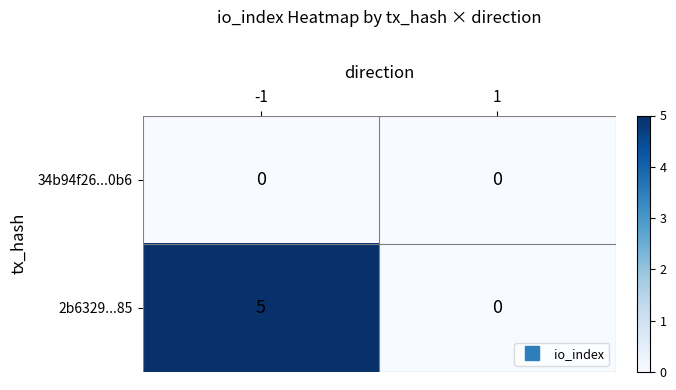

The value of 2b6329...85 at -1 is 2. True or false?

False